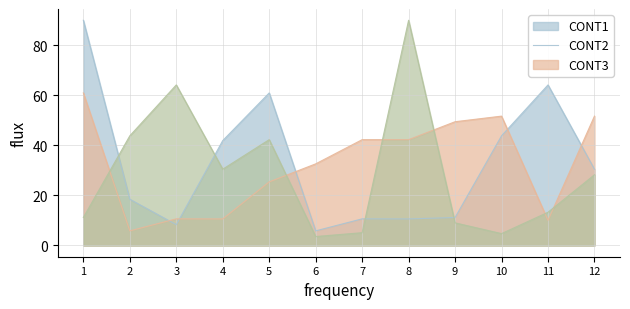

Reading left to right, transcribe all the data shown in this chart.

CONT1: 90.1	18.5	8.3	41.9	61.0	5.8	10.6	10.6	11.2	43.8	64.2	30.5
CONT2: 61.0	5.8	10.6	10.6	25.4	32.6	42.3	42.3	49.5	51.7	10.0	51.7
CONT3: 11.2	43.8	64.2	30.5	42.3	3.6	5.1	90.1	9.0	4.7	13.3	28.3